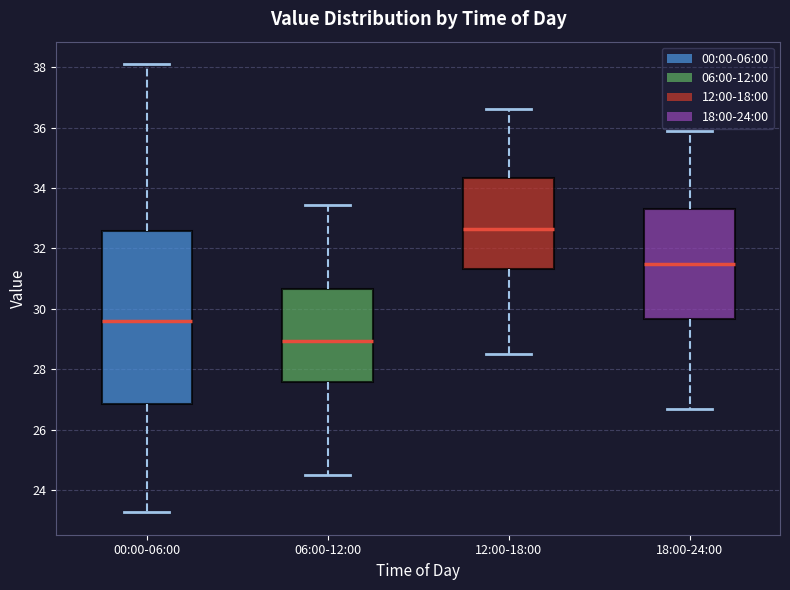

Reading left to right, transcribe this box plot: for each box, give where its median line is, the range the box spans, and where its two whiskers end, as read against the y-axis. The values are not printed on the chart, so give them approximately, as read against the axis.

00:00-06:00: median 29.6, box 26.8 to 32.6, whiskers 23.2 to 38.2
06:00-12:00: median 29.0, box 27.6 to 30.6, whiskers 24.6 to 33.4
12:00-18:00: median 32.6, box 31.4 to 34.4, whiskers 28.6 to 36.6
18:00-24:00: median 31.6, box 29.6 to 33.4, whiskers 26.8 to 36.0